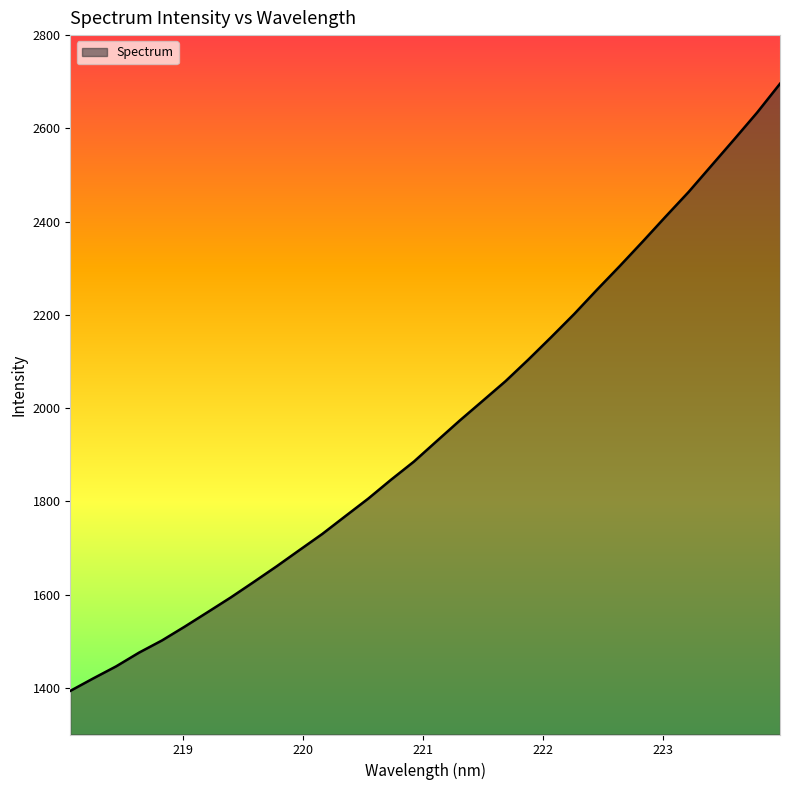

What is the maximum value shown in the chart?

2695.7